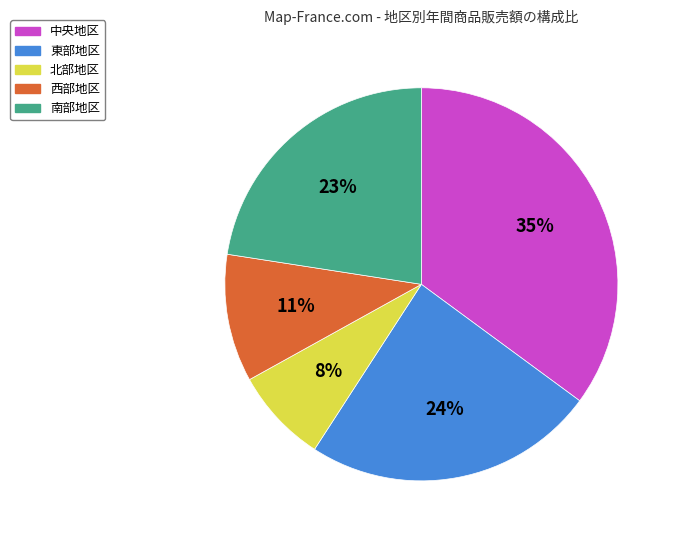

To the nearest percent, what percentage of the pie is 南部地区?

23%